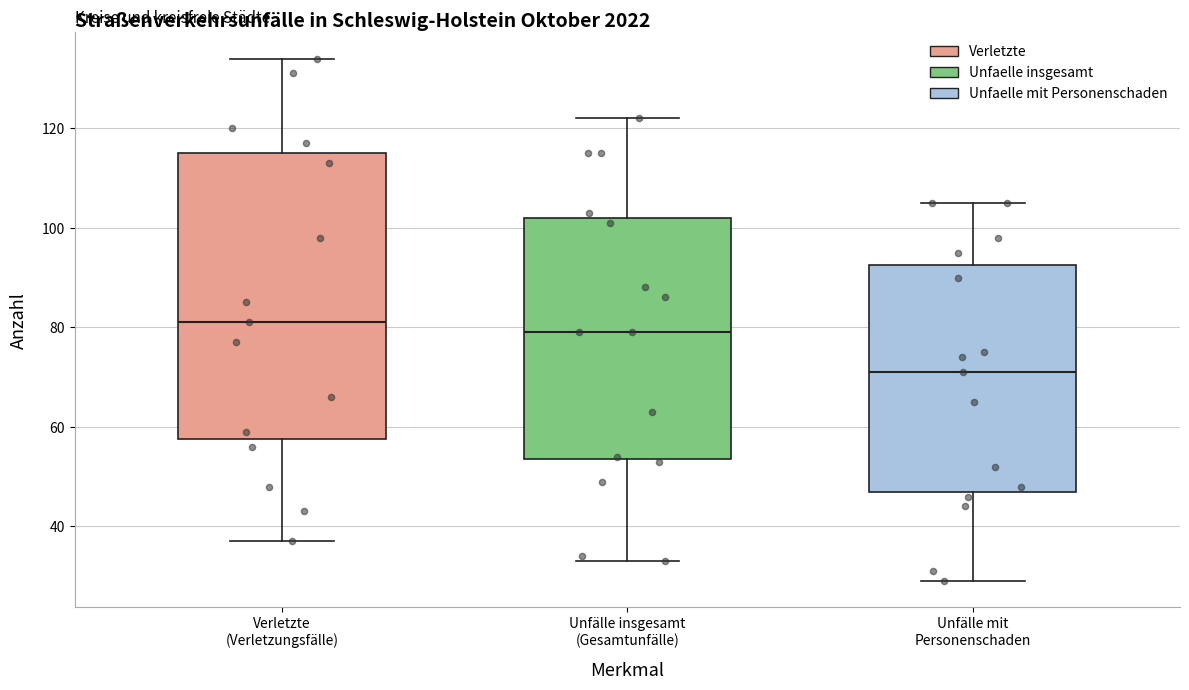

Reading left to right, read every box against the y-axis: the position of its median line, the range the box covers, and the ends of its whiskers. The values are not printed on the chart, so give them approximately, as read against the axis.

Verletzte (Verletzungsfälle): median 82, box 58 to 116, whiskers 38 to 134
Unfälle insgesamt (Gesamtunfälle): median 80, box 54 to 102, whiskers 34 to 122
Unfälle mit Personenschaden: median 72, box 48 to 92, whiskers 30 to 106